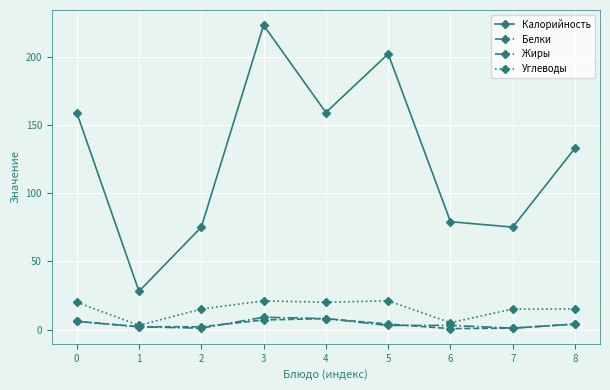

Where is the first local maximum for Калорийность?

3